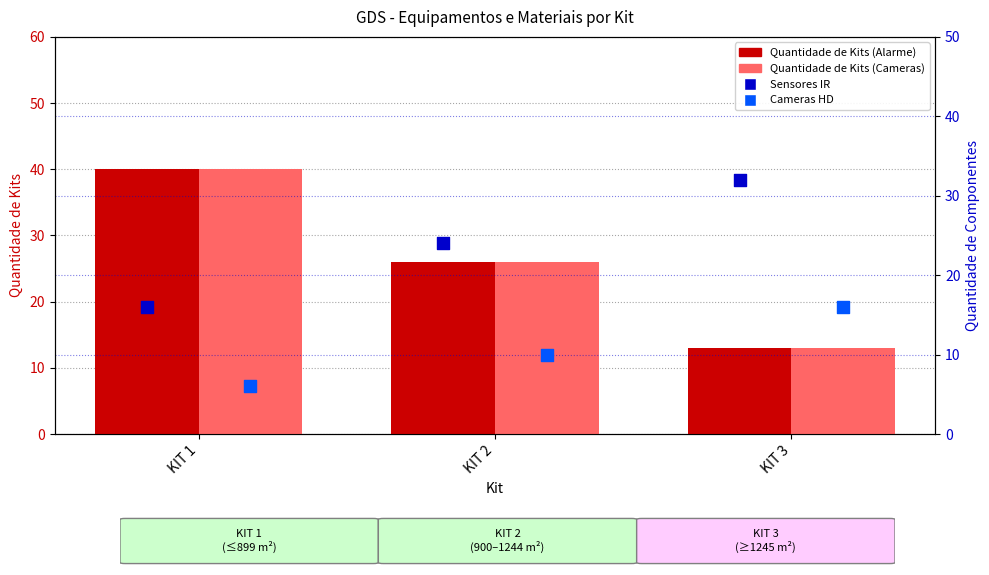

Which series contains the lowest Y value?

Cameras HD